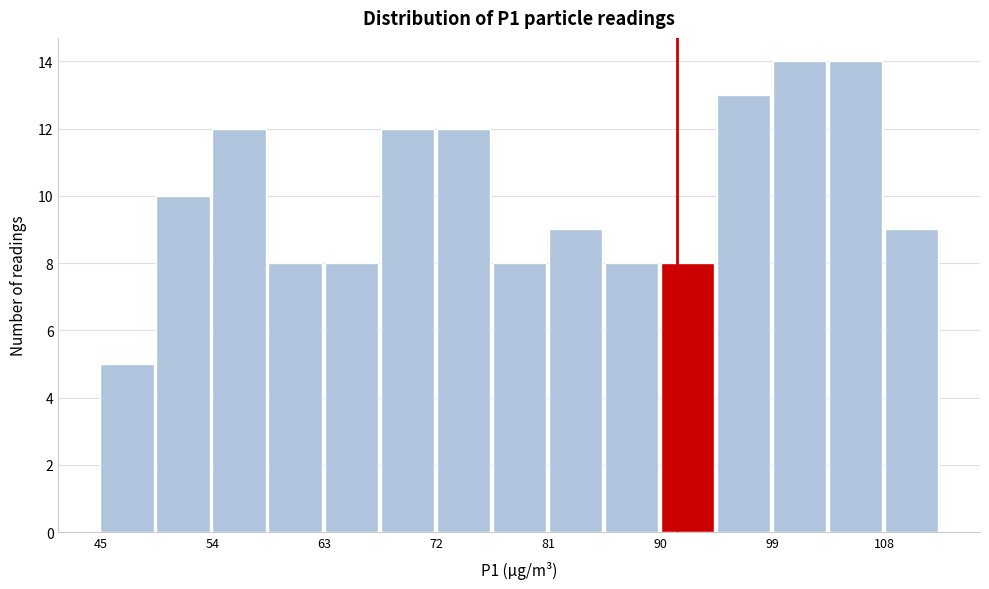

Reading left to right, transcribe this chart: for each bar, give the range it covers on the x-axis and its height. Neither the bar edges nor the heights are printed on the chart, so give them approximately, as read against the axes.

45 to 49: 5
49 to 54: 10
54 to 58: 12
58 to 63: 8
63 to 67: 8
67 to 72: 12
72 to 76: 12
76 to 81: 8
81 to 85: 9
85 to 90: 8
90 to 94: 8
94 to 99: 13
99 to 103: 14
103 to 108: 14
108 to 112: 9